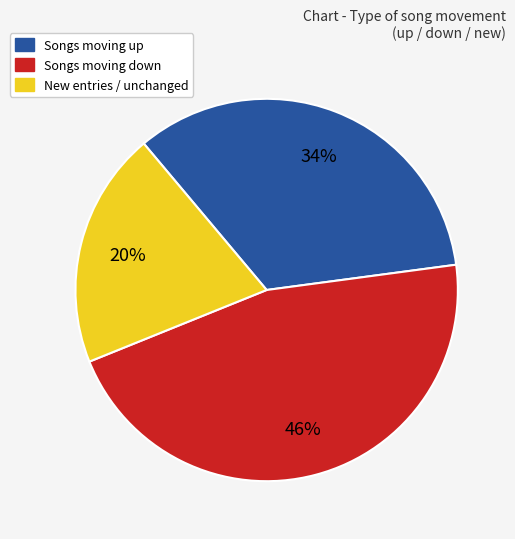

To the nearest percent, what is the average slice percentage?

33%